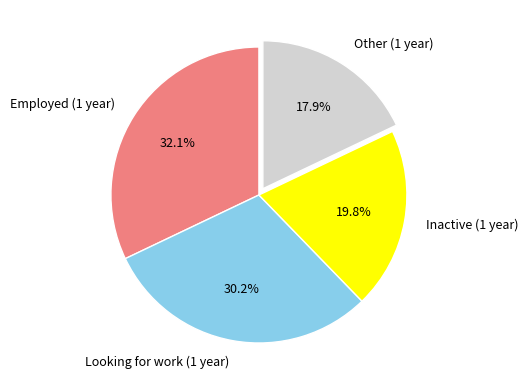

The Inactive (1 year) slice represents 20% of the pie. True or false?

True